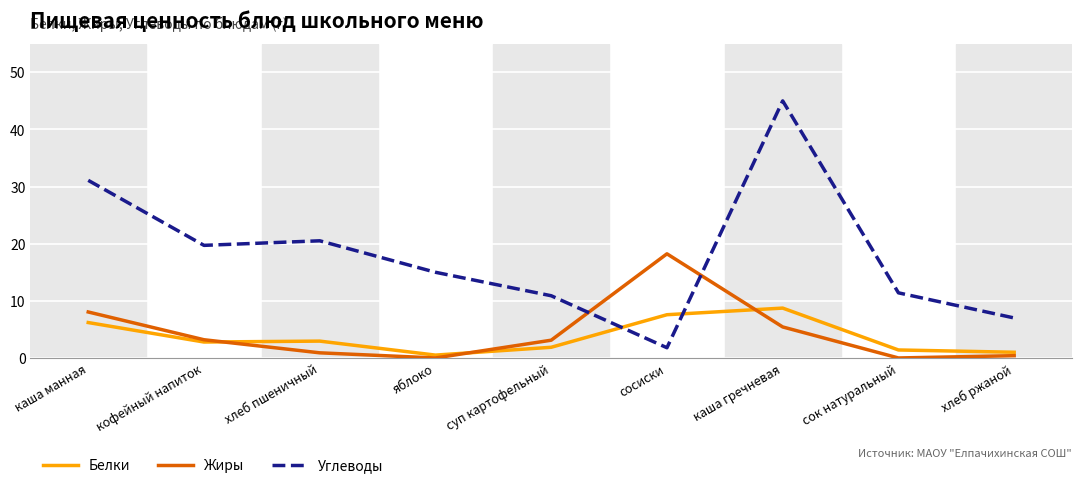

What is the spread (max minus min) of values at сок натуральный?

11.4